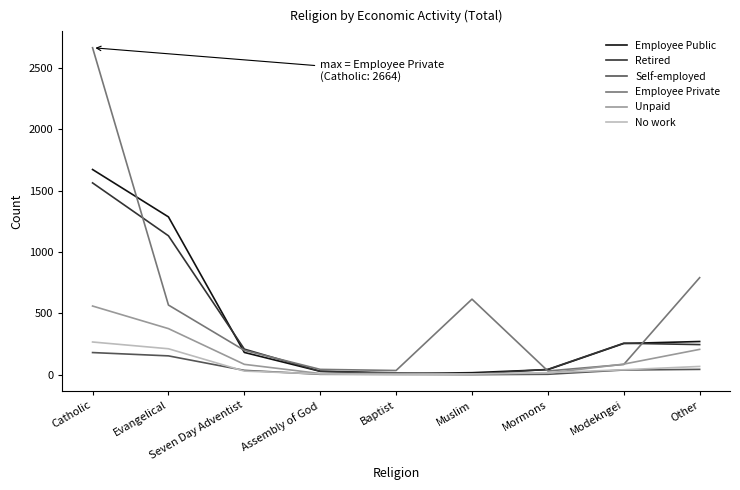

Which series has the widest spread of values?

Employee Private